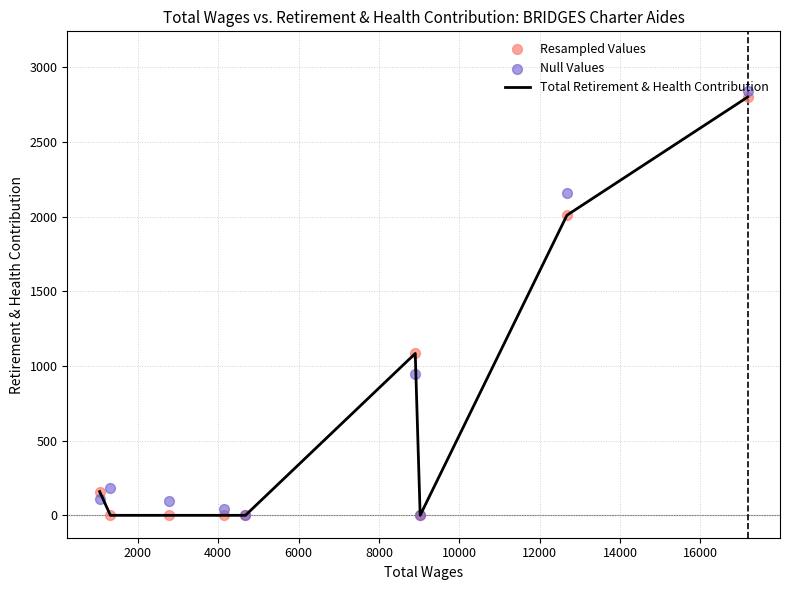

Which series has the largest Y range (max minus min)?

Null Values